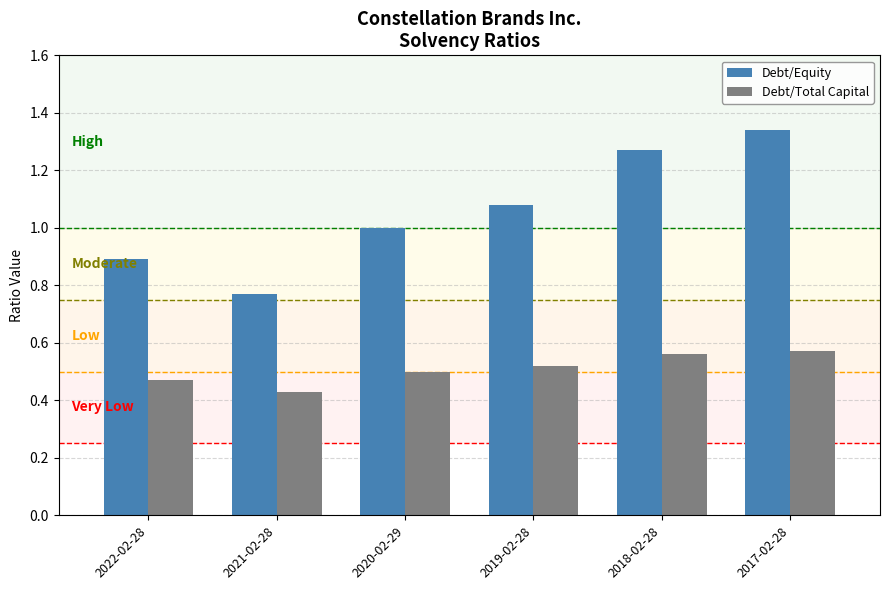

How many bars are there in total?

12